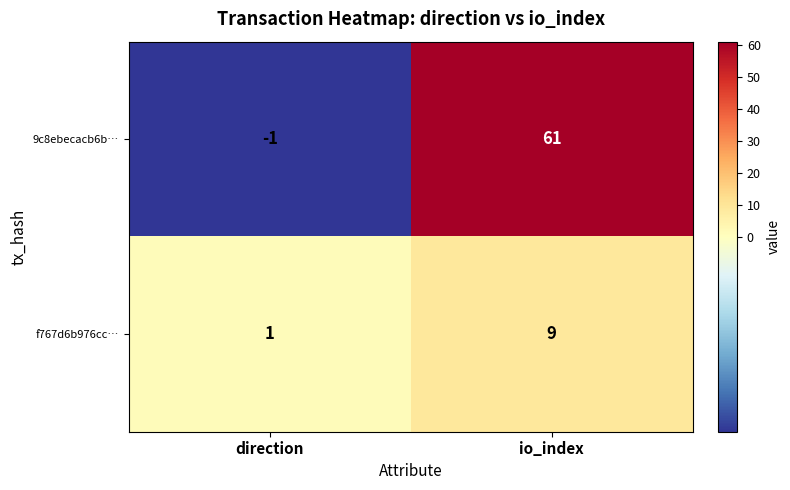

Rank the series at io_index from lowest to highest value.

f767d6b976cc…, 9c8ebecacb6b…